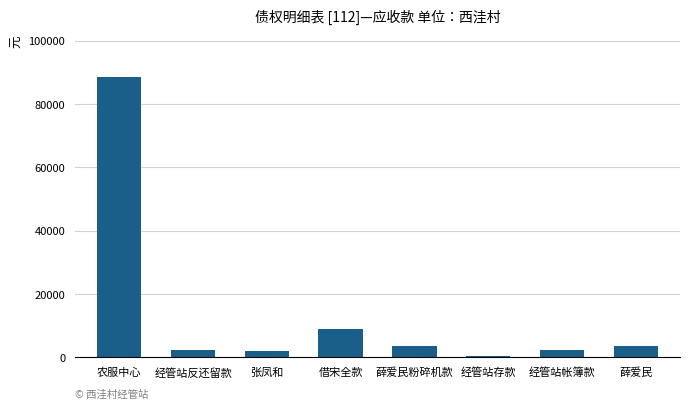

What is the change in value from 借宋全款 to 经管站帐簿款?

-6839.6